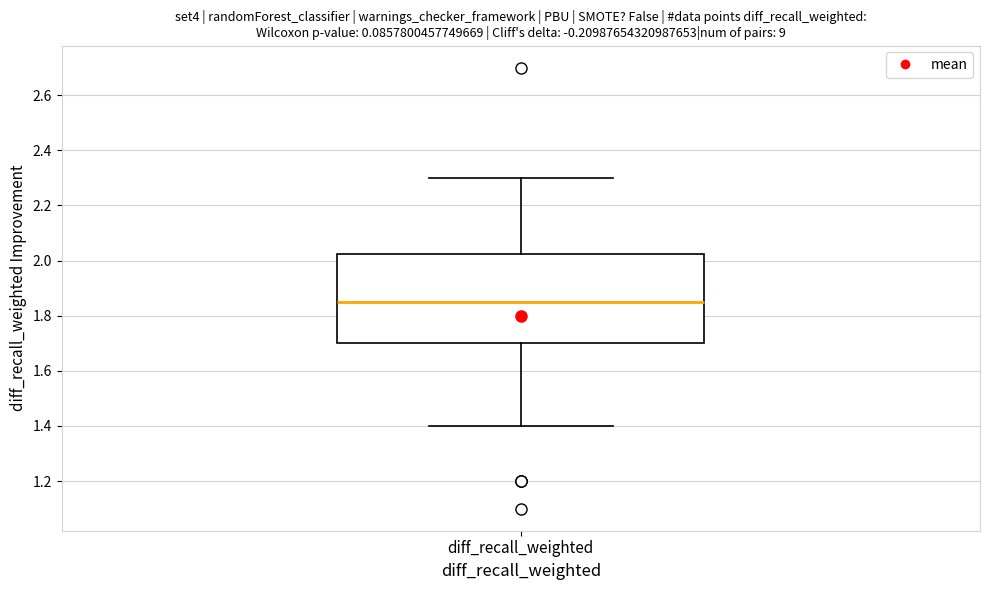

Transcribe this box plot: give where the median line is, the range the box spans, and where the two whiskers end, as read against the y-axis. The values are not printed on the chart, so give them approximately, as read against the axis.

median 1.86, box 1.70 to 2.02, whiskers 1.40 to 2.30